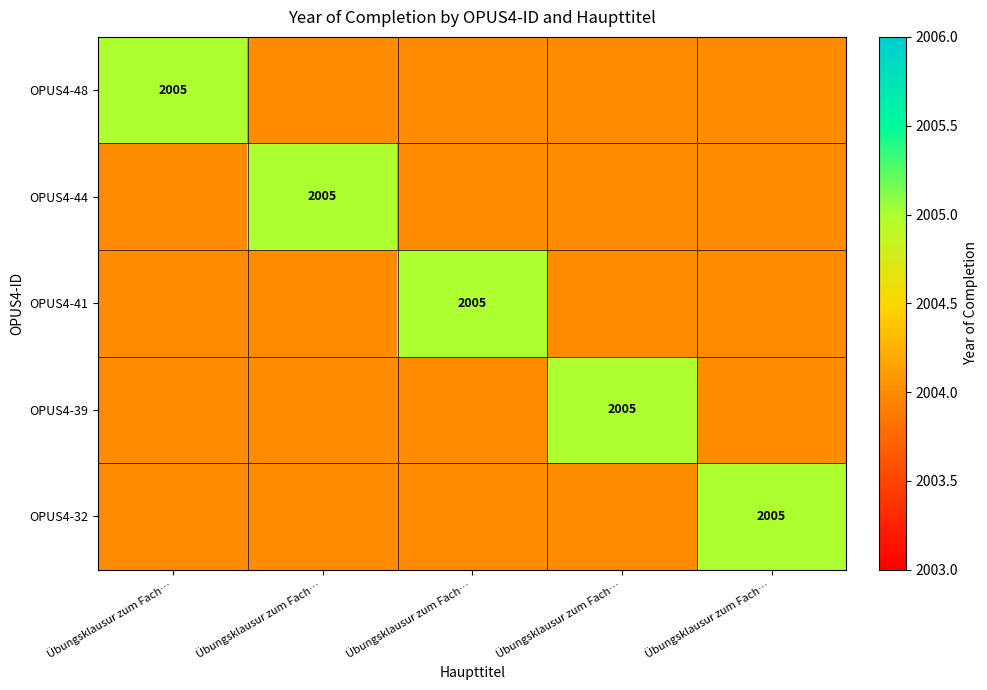

How many OPUS4-41 values are between 2004 and 2005?

5